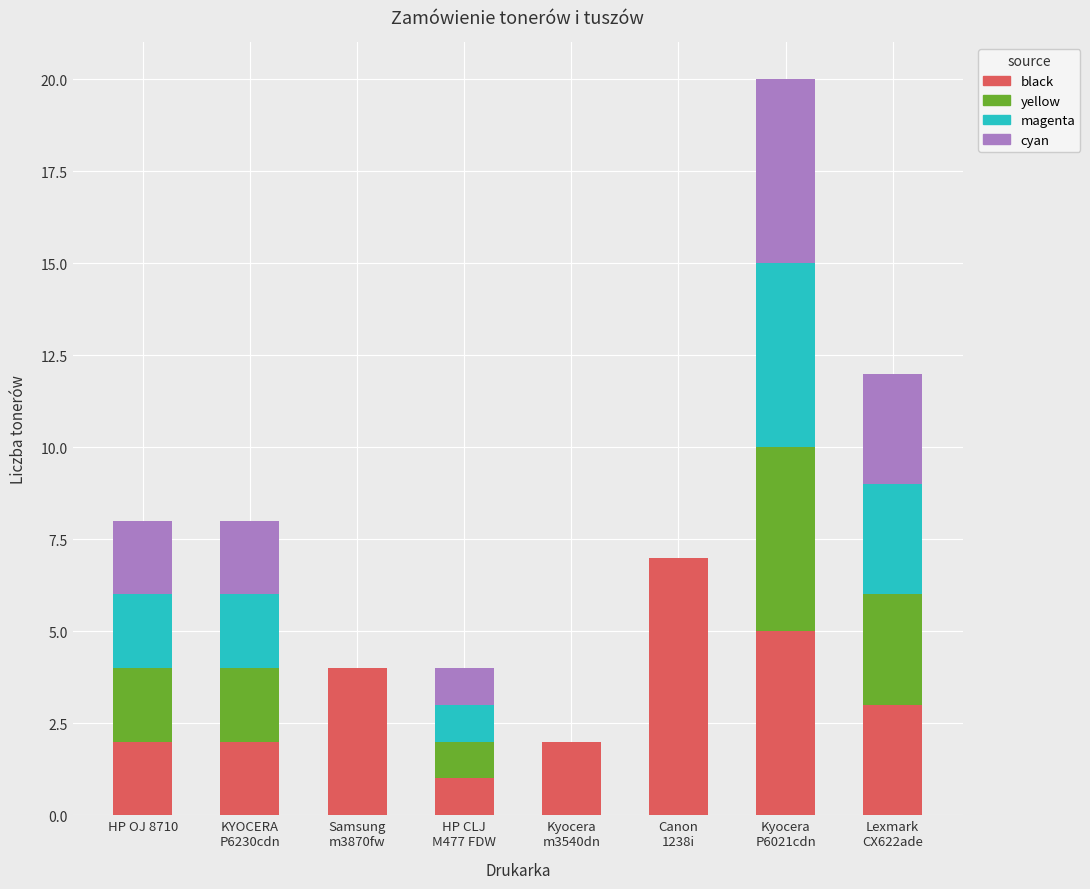

True or false: black has a value of 1 at HP OJ 8710.

False